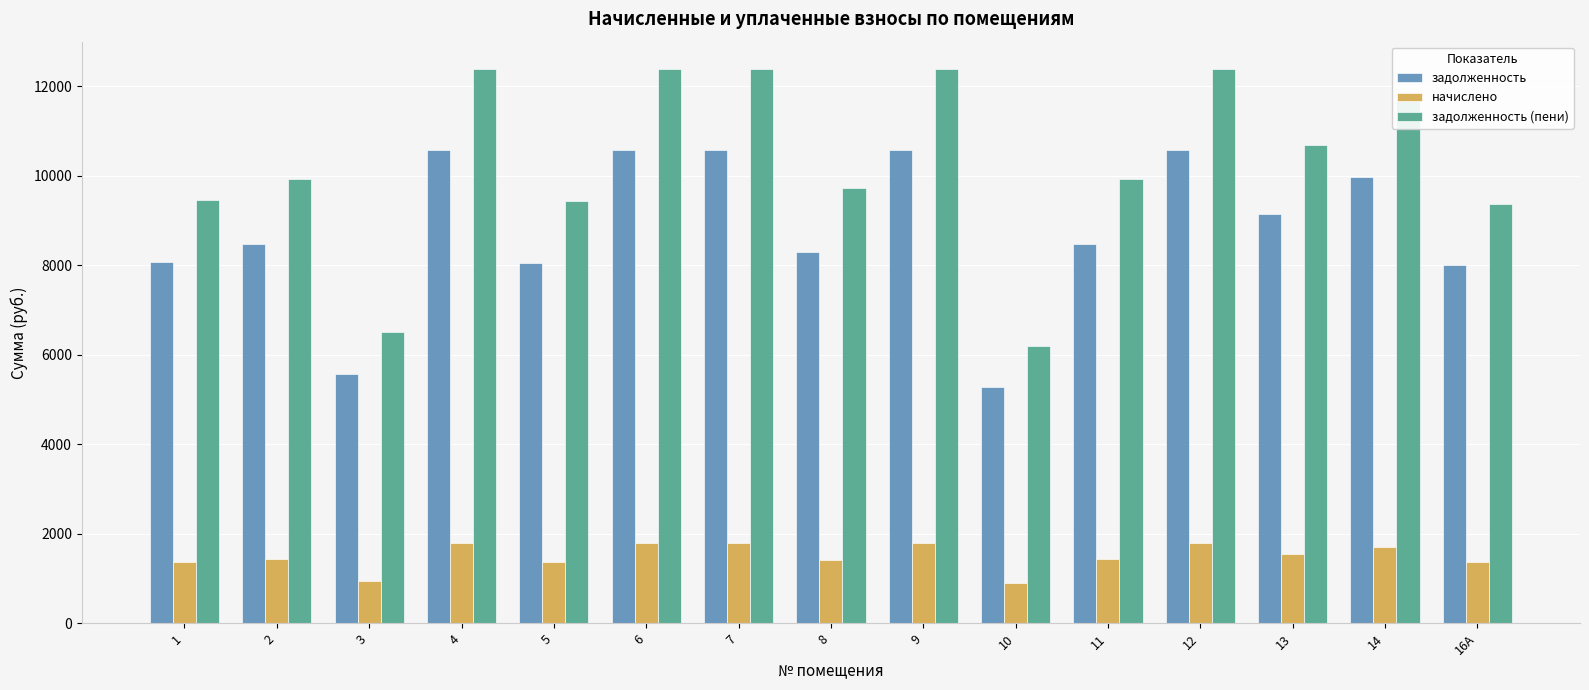

At 6, list the series in order from largest to smallest.

задолженность (пени), задолженность, начислено